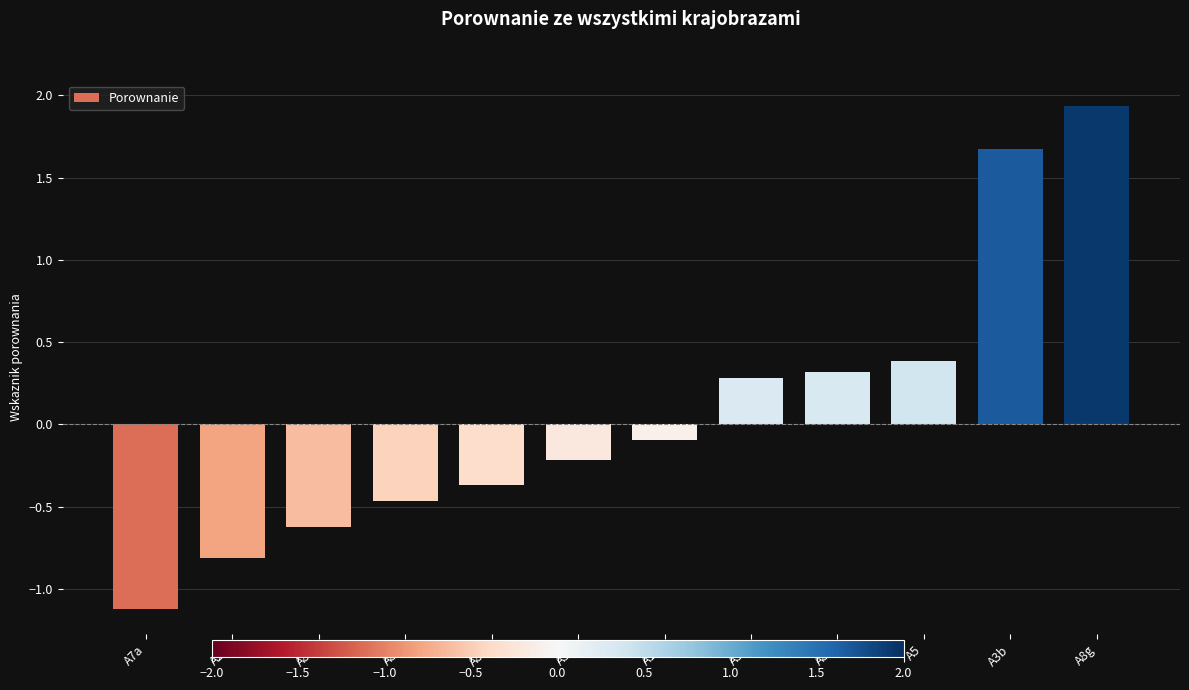

Rank the categories by value from lowest to highest.

A7a, A2a, A8h, A8c, A8b, A3a, A10, A3c, A8a, A5, A3b, A8g